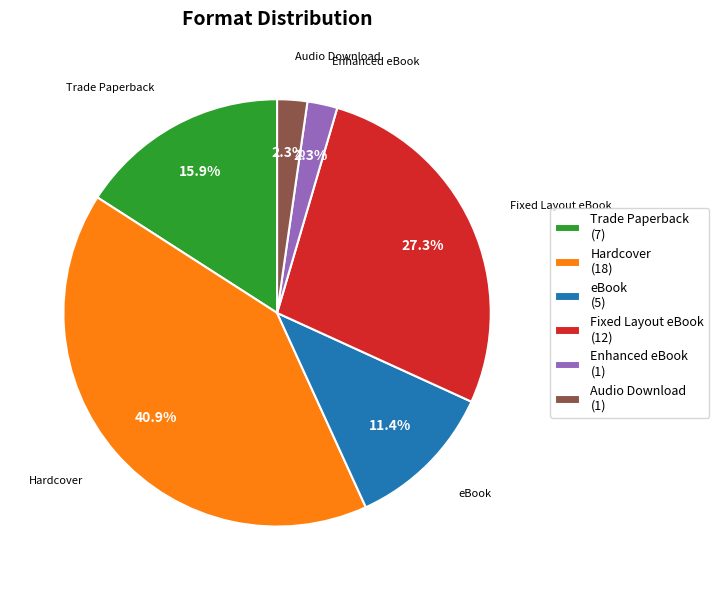

Is it true that Hardcover is 41% of the pie?

True